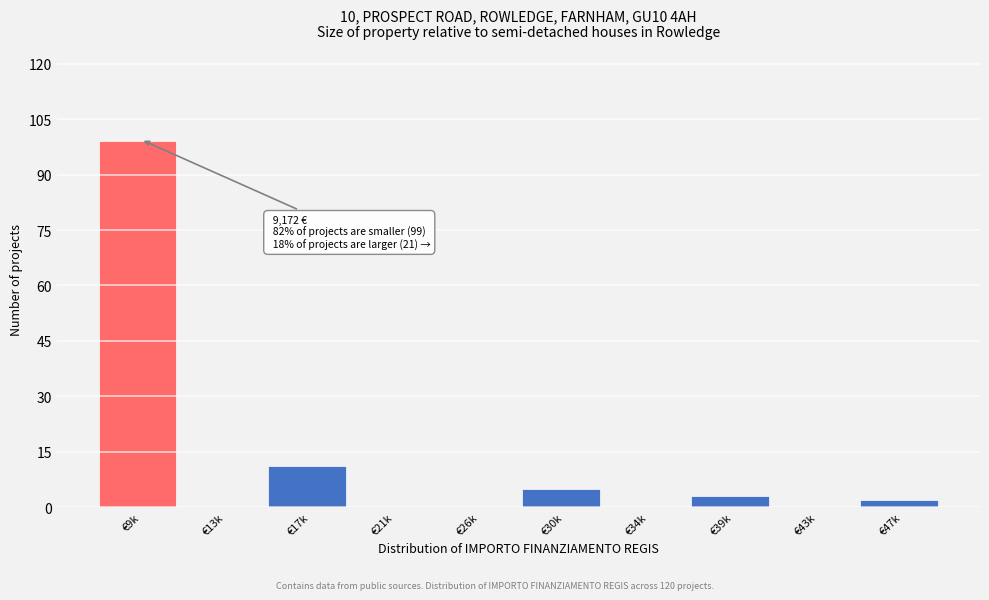

Reading left to right, what are all the values shown in this chart?

€9k=99	€13k=0	€17k=11	€21k=0	€26k=0	€30k=5	€34k=0	€39k=3	€43k=0	€47k=2